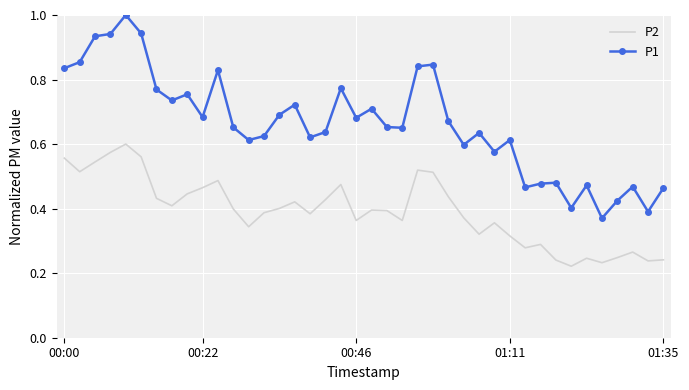

Which series has the largest total across all categories?

P1